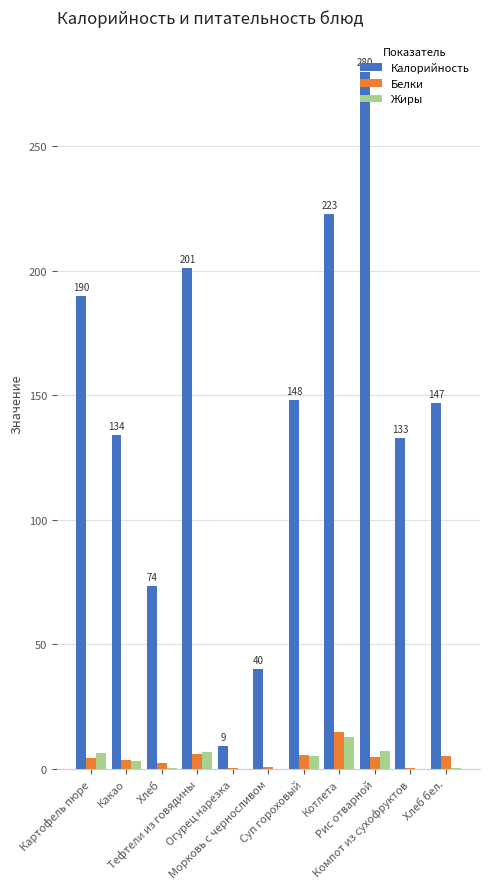

What is the highest value of the Калорийность series?

280.0